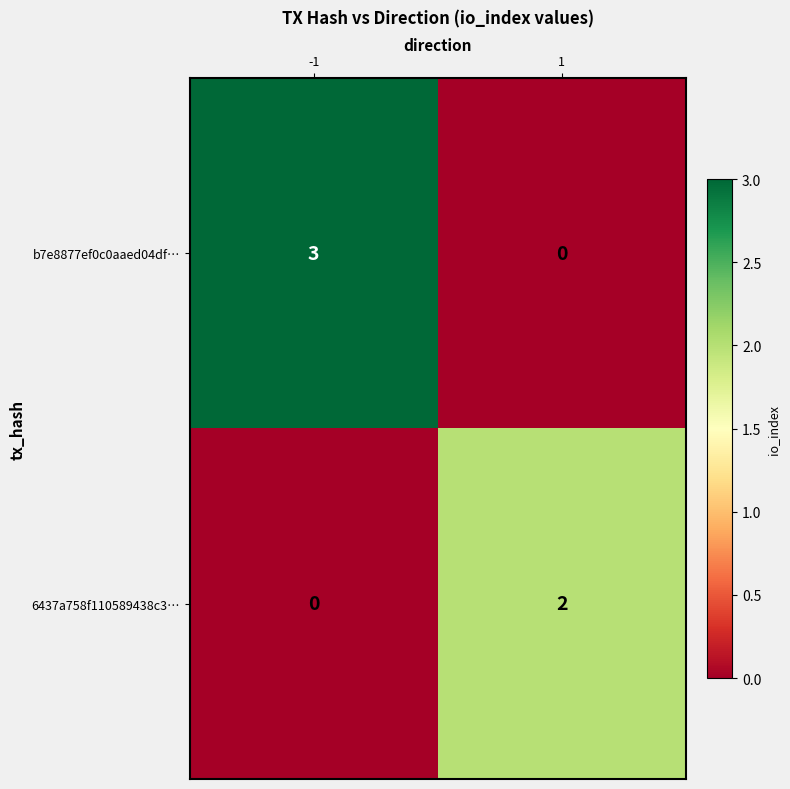

What is the difference between the highest and lowest values at -1?

3